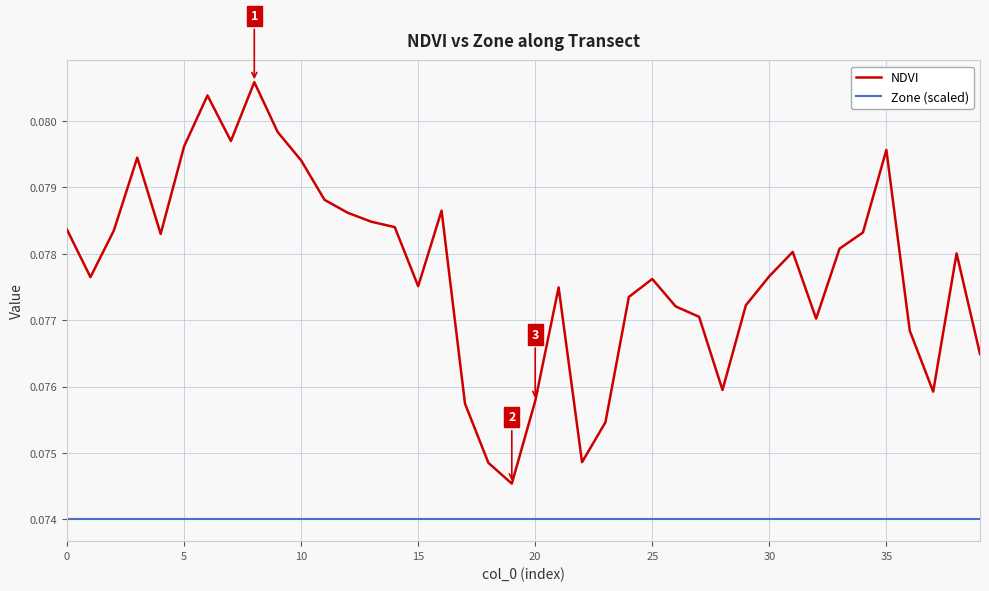

Rank the series by their average value, from lowest to highest.

Zone (scaled), NDVI